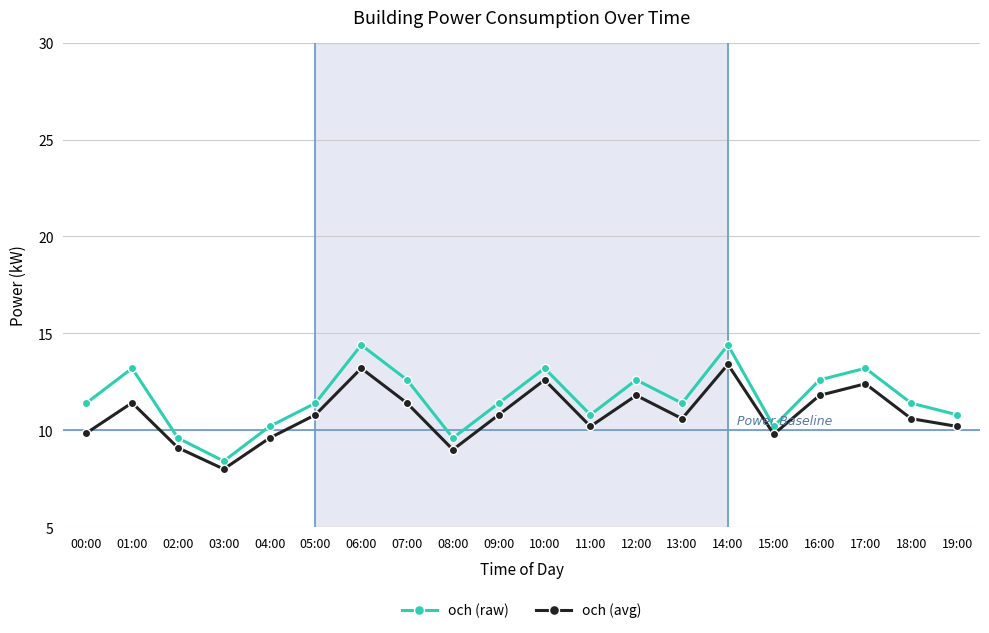

Rank the series by their maximum value, from lowest to highest.

och (avg), och (raw)